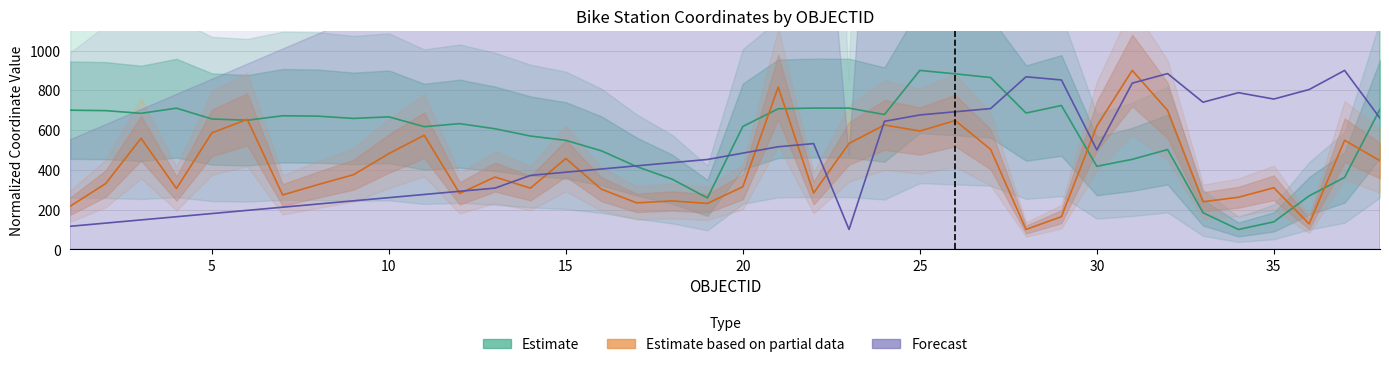

What is the highest value of the Forecast series?

900.0